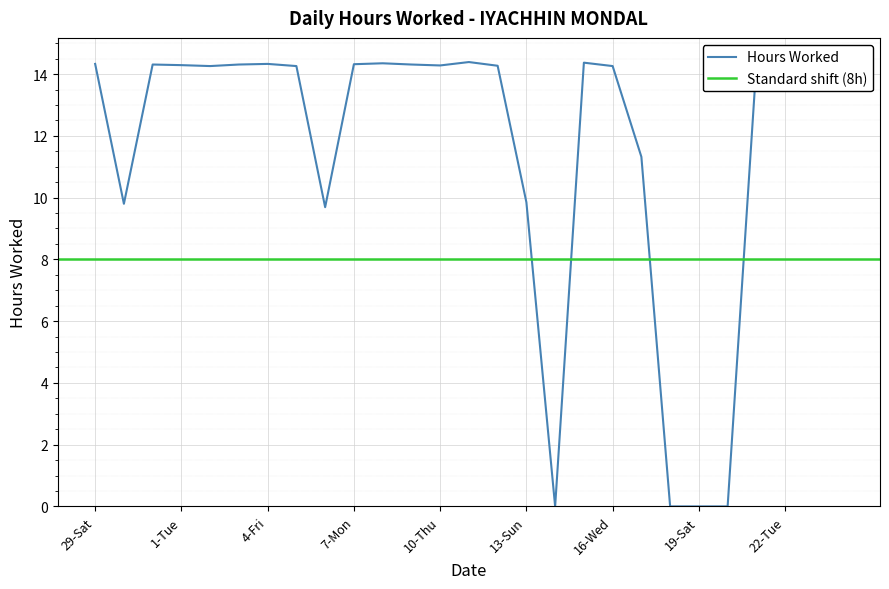

The value at 10-Thu is 14.3. True or false?

True